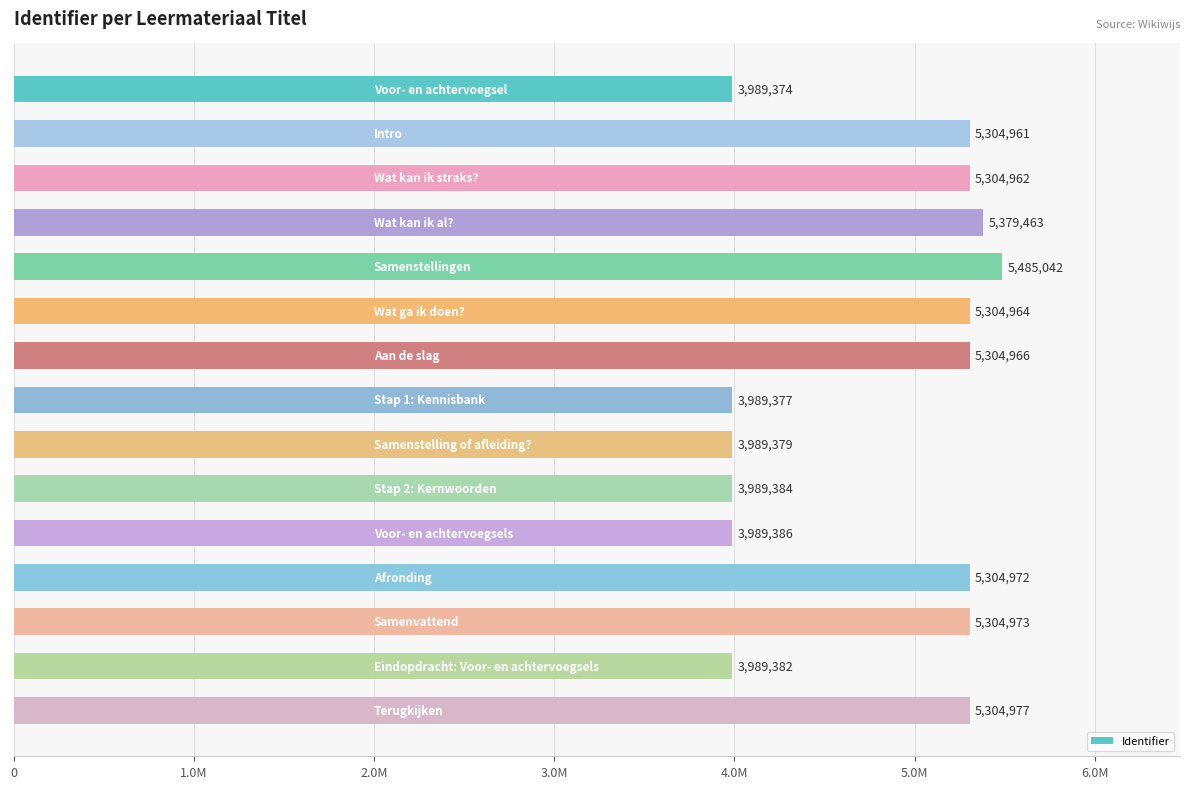

Does the chart contain any negative values?

No